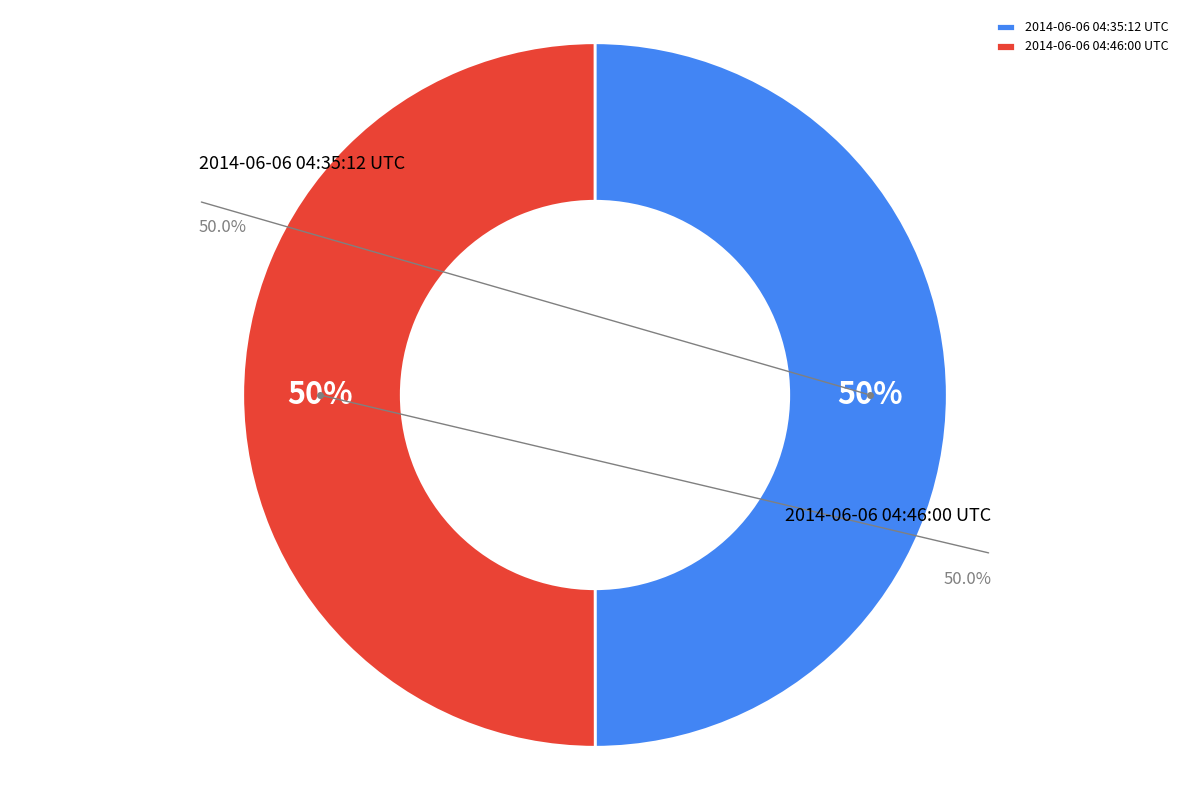

What percentage is NOT represented by 2014-06-06 04:46:00 UTC?

50.0%